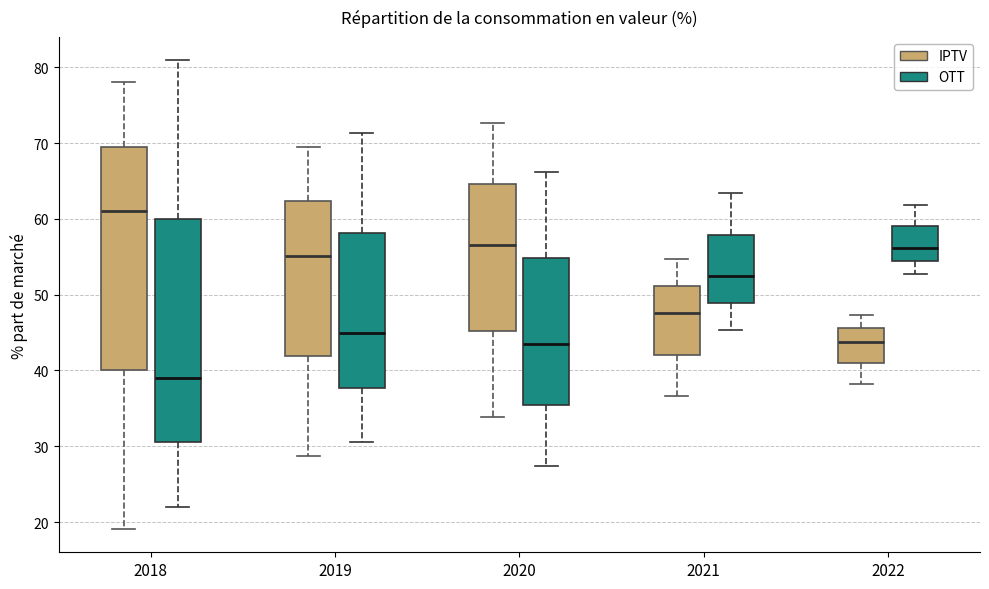

Which box's median line is the lowest?

2018 (OTT)